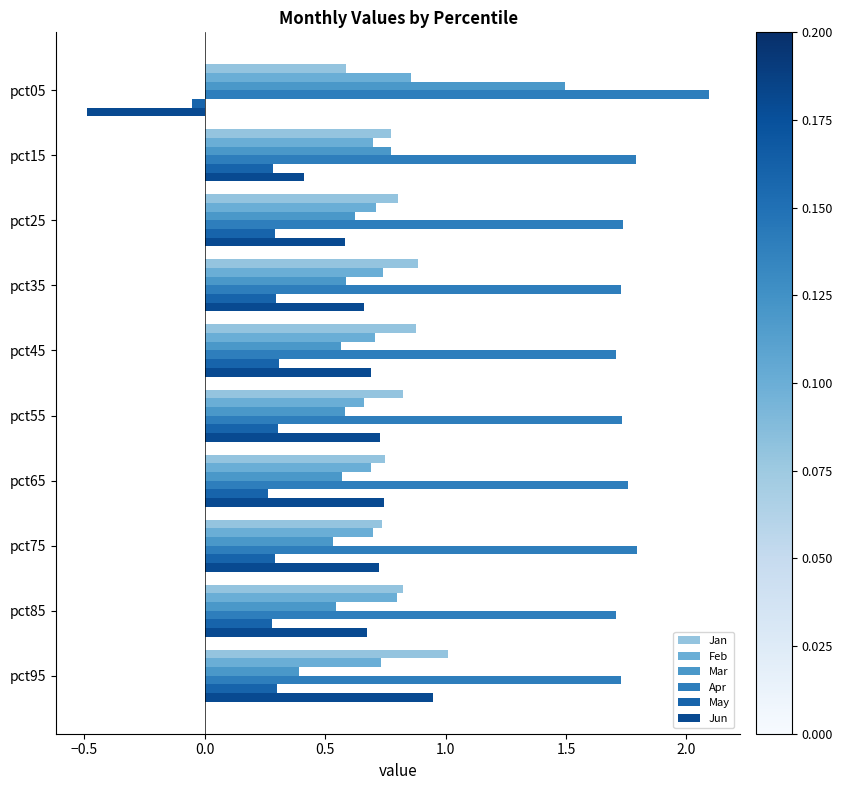

How many series are shown in this chart?

6